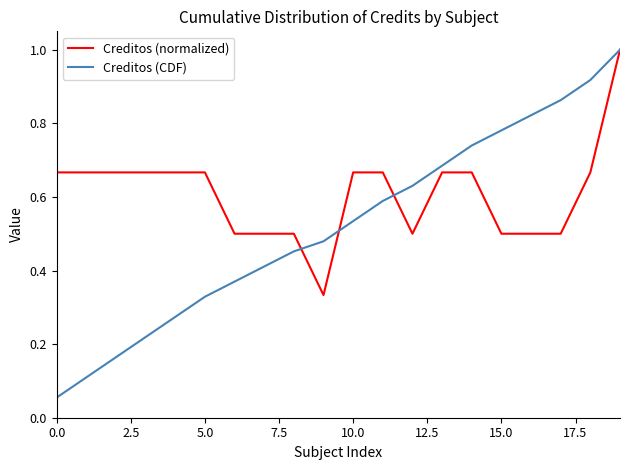

What is the greatest value displayed?

1.0